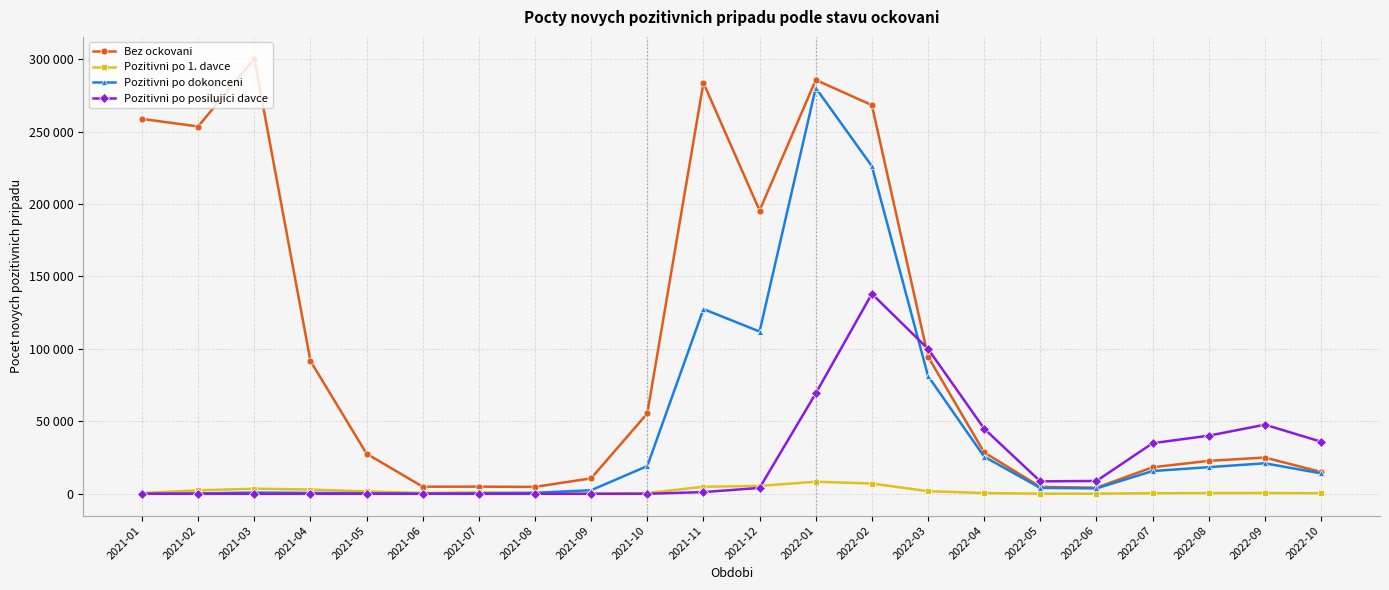

What are all the series names shown in the legend?

Bez ockovani, Pozitivni po 1. davce, Pozitivni po dokonceni, Pozitivni po posilujici davce